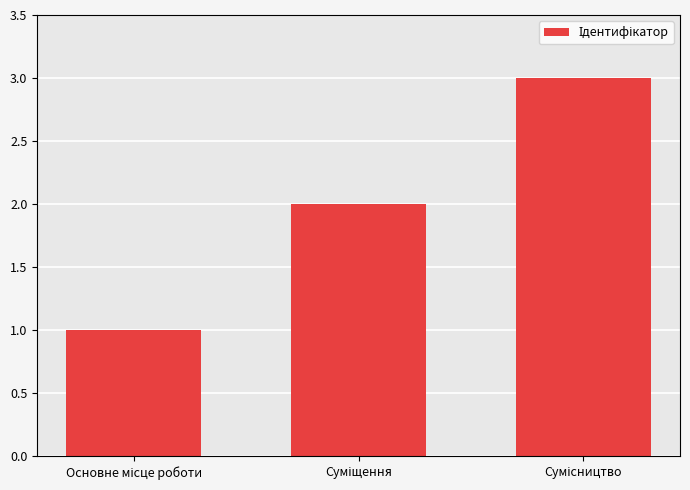

What is the greatest value displayed?

3